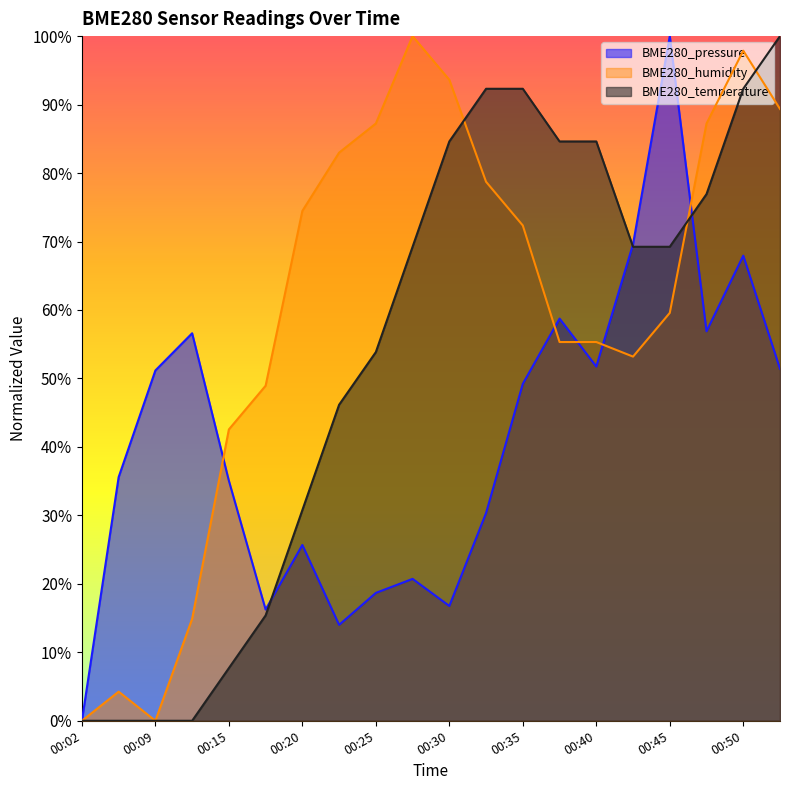

Reading left to right, what are all the values shown in this chart?

BME280_pressure: 0.0	0.4	0.5	0.6	0.4	0.2	0.3	0.1	0.2	0.2	0.2	0.3	0.5	0.6	0.5	0.7	1.0	0.6	0.7	0.5
BME280_humidity: 0.0	0.0	0.0	0.1	0.4	0.5	0.7	0.8	0.9	1.0	0.9	0.8	0.7	0.6	0.6	0.5	0.6	0.9	1.0	0.9
BME280_temperature: 0.0	0.0	0.0	0.0	0.1	0.2	0.3	0.5	0.5	0.7	0.8	0.9	0.9	0.8	0.8	0.7	0.7	0.8	0.9	1.0